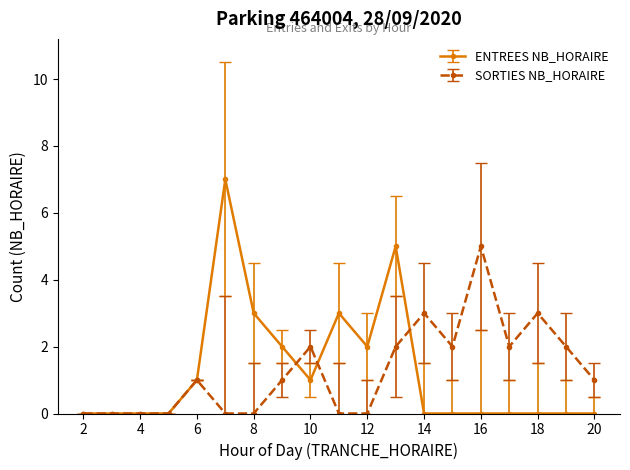

Does the chart have visible grid lines?

No